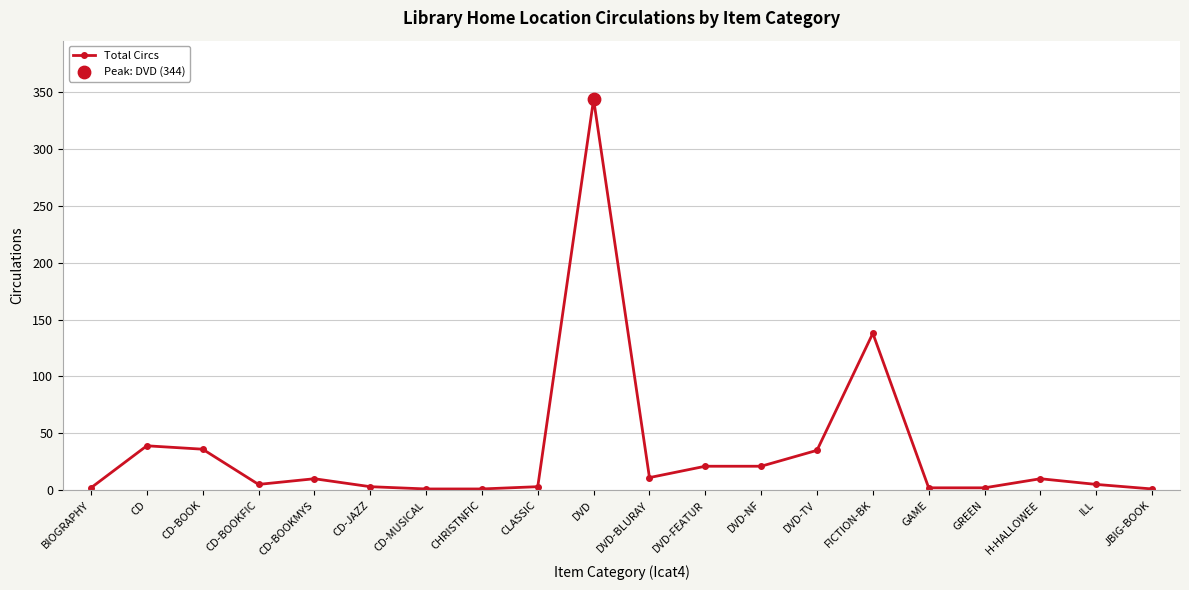

Approximately how many times larger is the value at CD-BOOKMYS compared to CD-JAZZ?

3.3